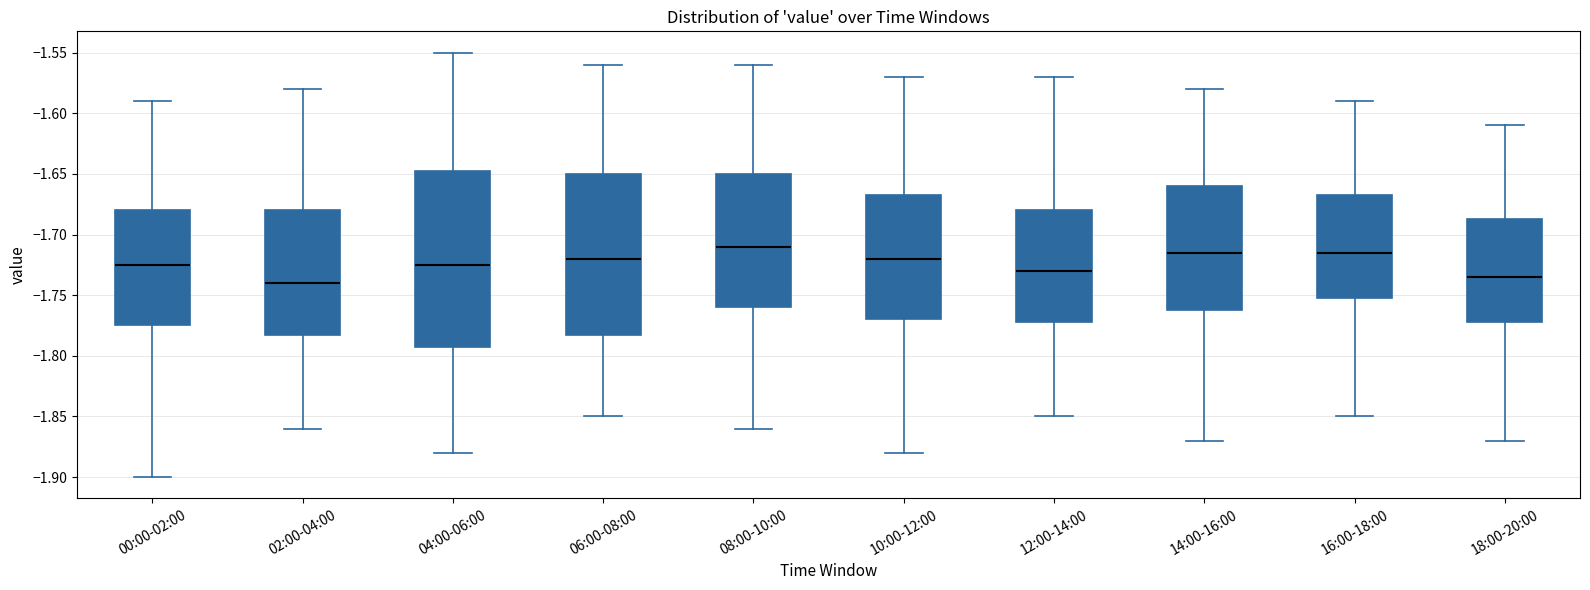

Which box has the lowest median line?

02:00-04:00